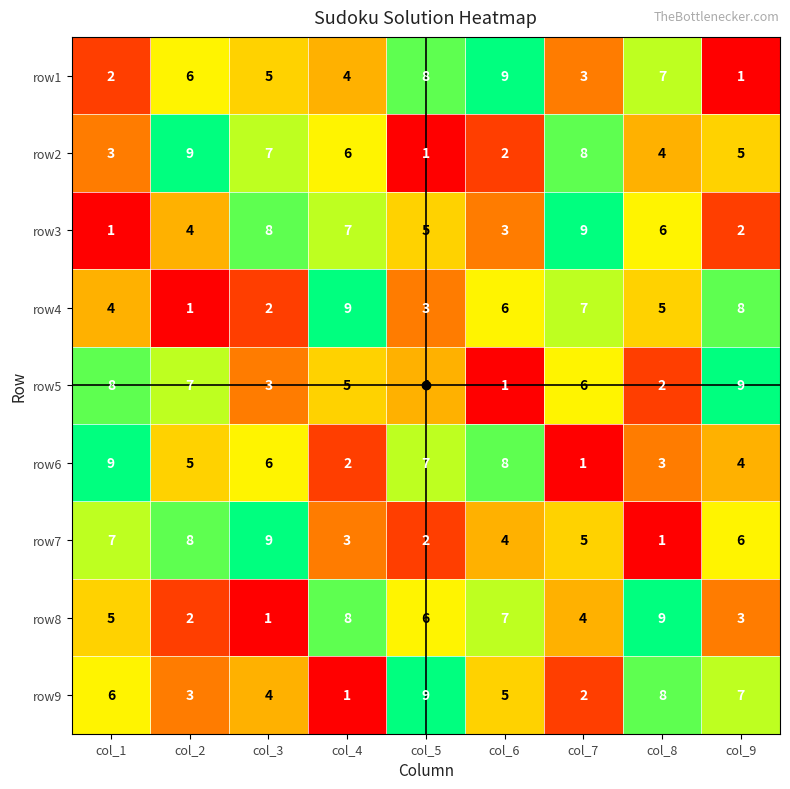

What is the spread (max minus min) of values at col_3?

8